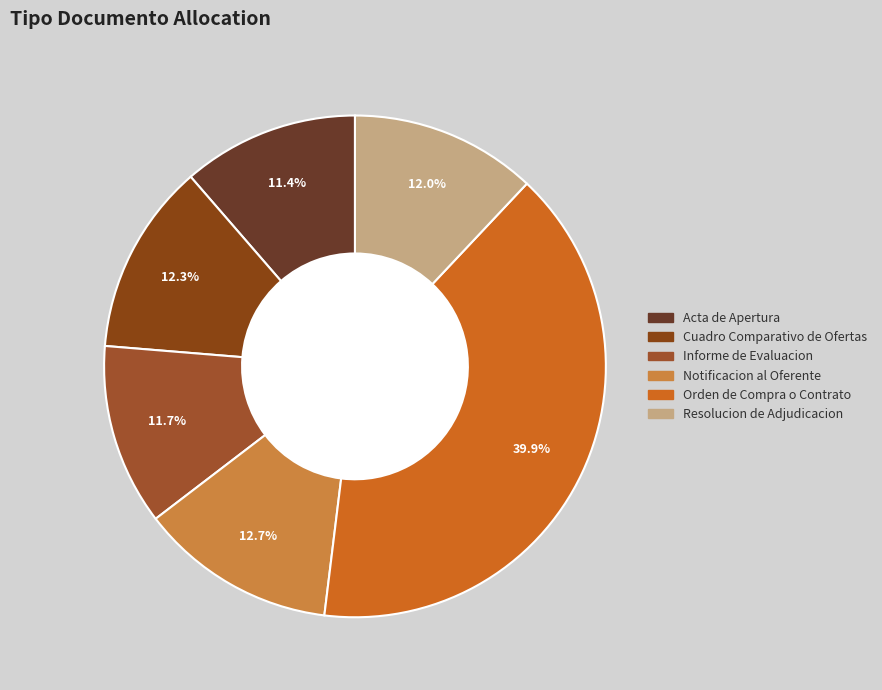

How many segments does this pie chart have?

6